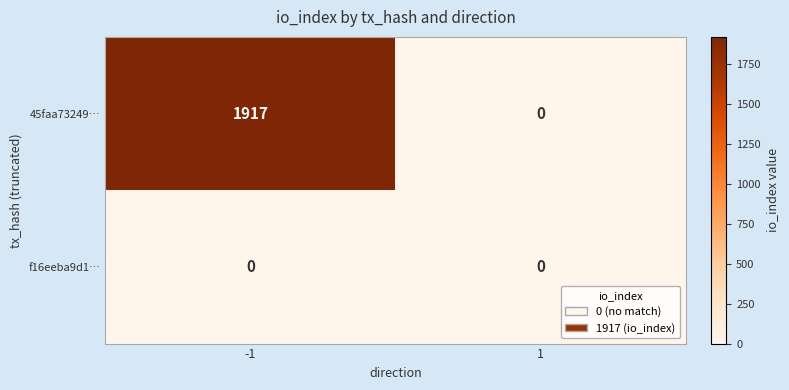

Reading left to right, list all the values displayed in this chart.

45faa73249…: 1917	0
f16eeba9d1…: 0	0